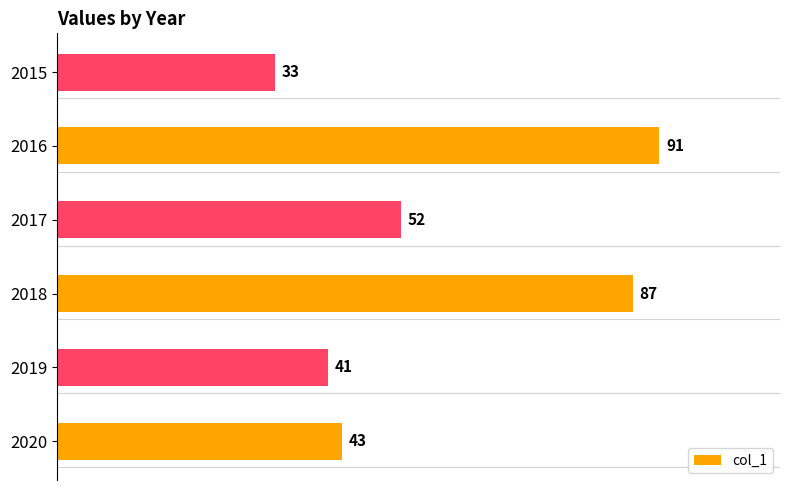

At which label is the value closest to 62?

2017